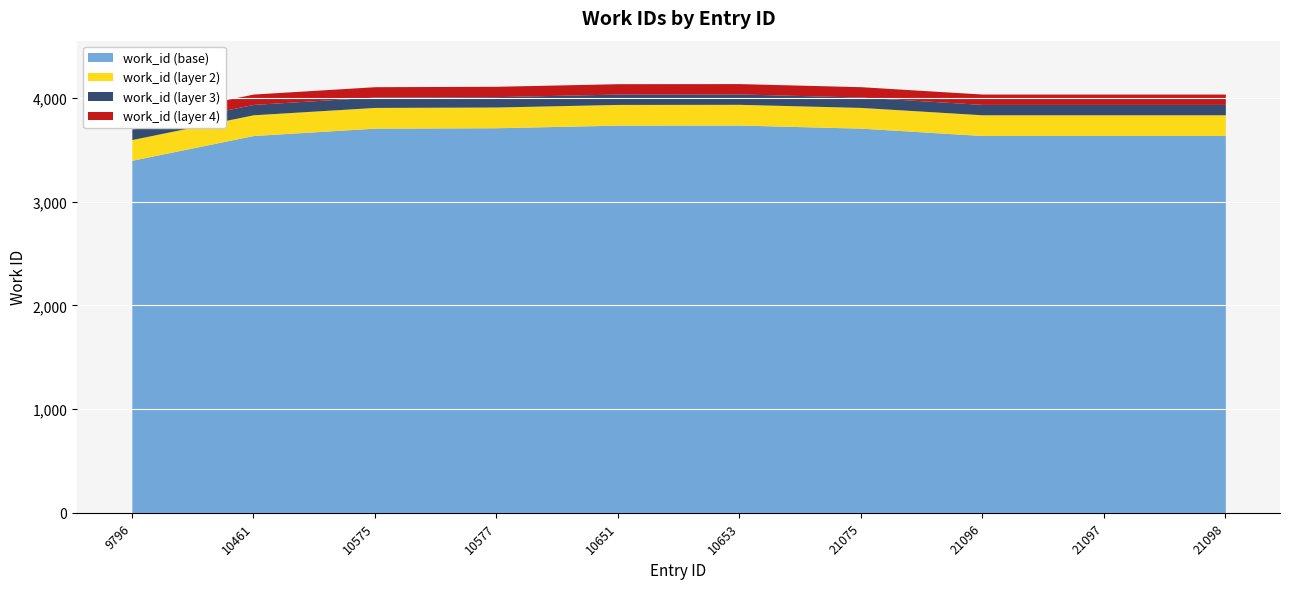

At which category does the chart reach its minimum across all series?

9796